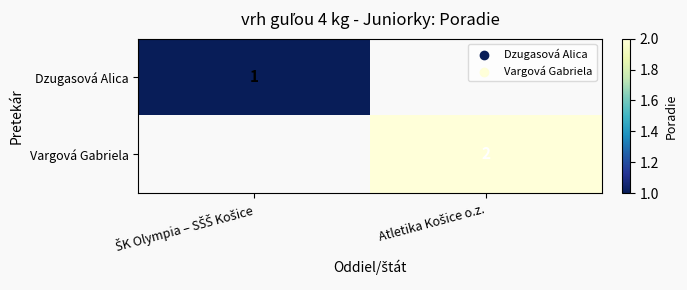

How many categories are shown in the chart?

2